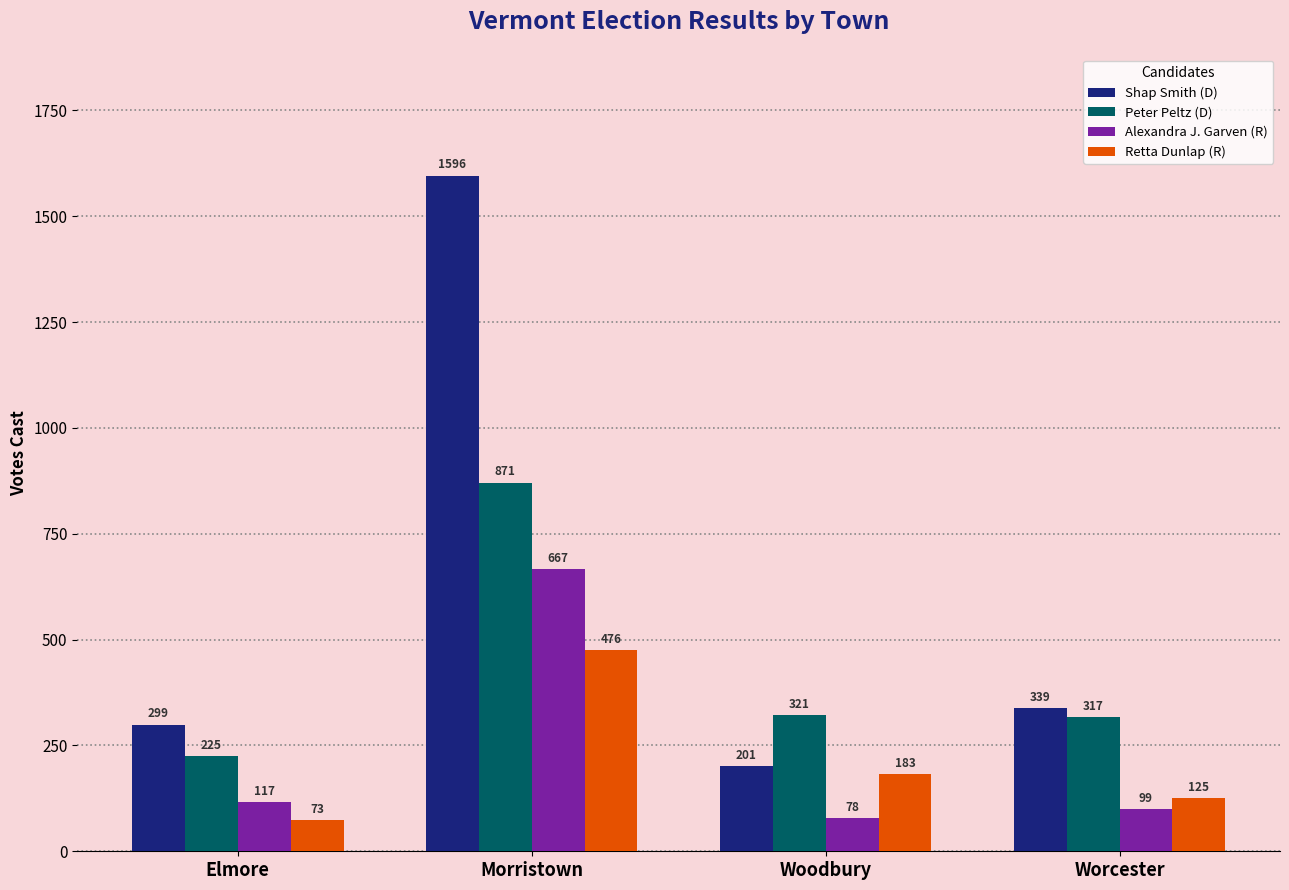

At which category is the sum across all series the highest?

Morristown